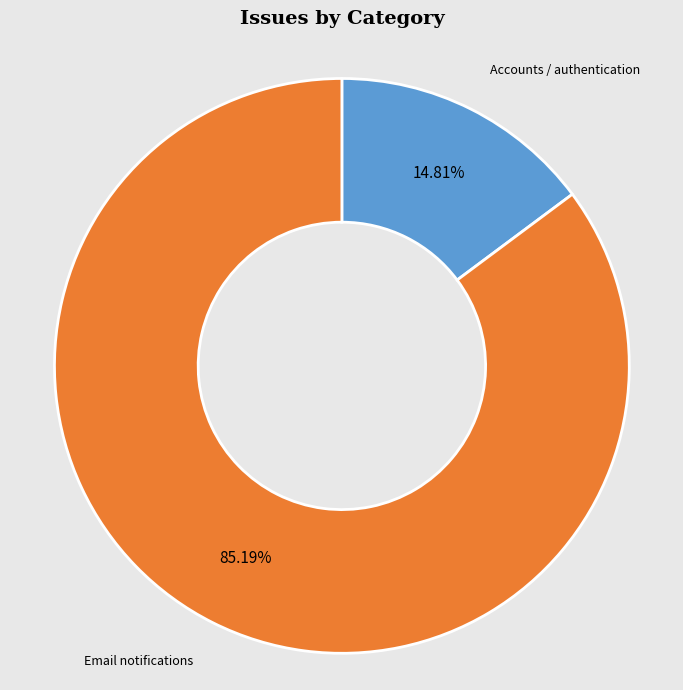

How many slices are in this pie chart?

2